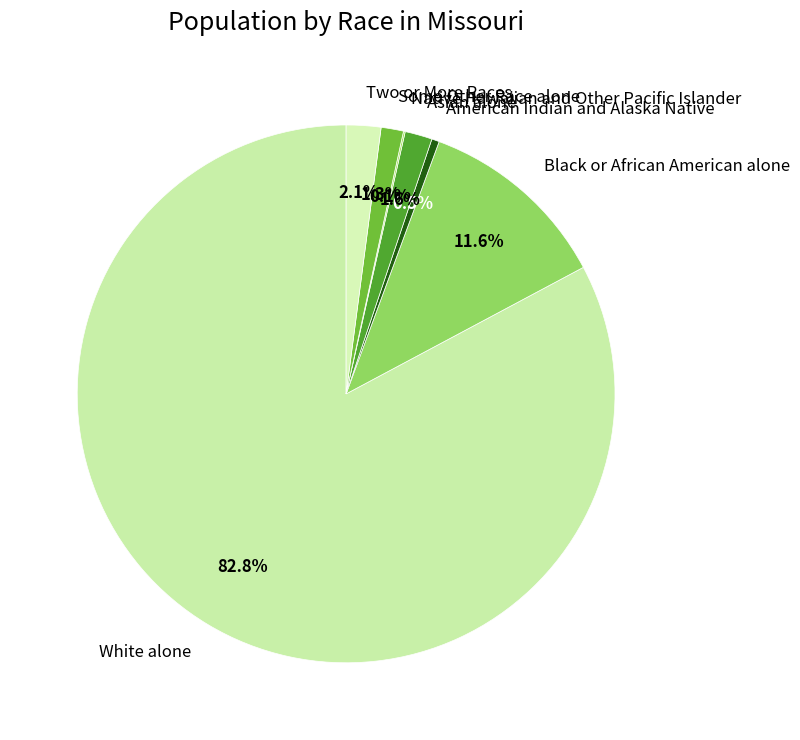

Approximately how many times larger is the value at Two or More Races compared to Asian alone?

1.3